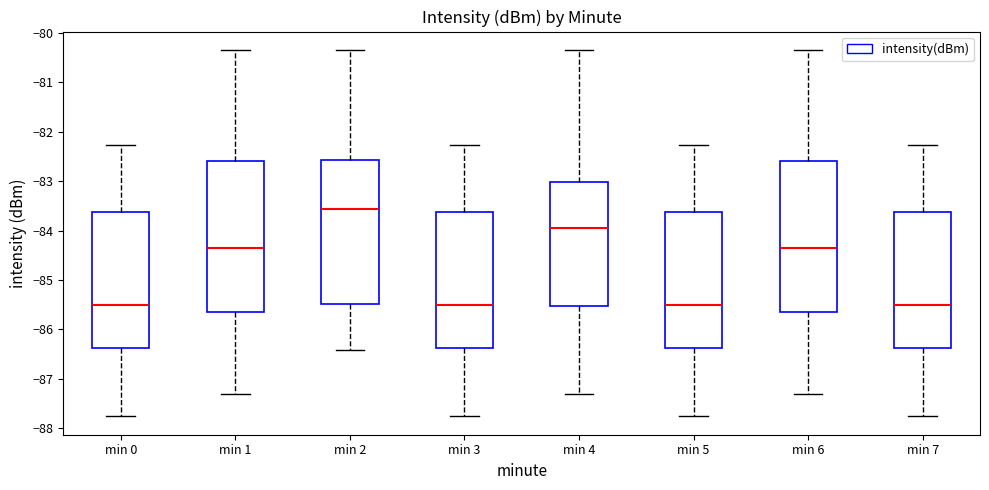

Reading left to right, read every box against the y-axis: the position of its median line, the range the box covers, and the ends of its whiskers. The values are not printed on the chart, so give them approximately, as read against the axis.

min 0: median -85.5, box -86.4 to -83.6, whiskers -87.8 to -82.3
min 1: median -84.4, box -85.7 to -82.6, whiskers -87.3 to -80.3
min 2: median -83.6, box -85.5 to -82.6, whiskers -86.4 to -80.3
min 3: median -85.5, box -86.4 to -83.6, whiskers -87.8 to -82.3
min 4: median -83.9, box -85.5 to -83.0, whiskers -87.3 to -80.3
min 5: median -85.5, box -86.4 to -83.6, whiskers -87.8 to -82.3
min 6: median -84.4, box -85.7 to -82.6, whiskers -87.3 to -80.3
min 7: median -85.5, box -86.4 to -83.6, whiskers -87.8 to -82.3